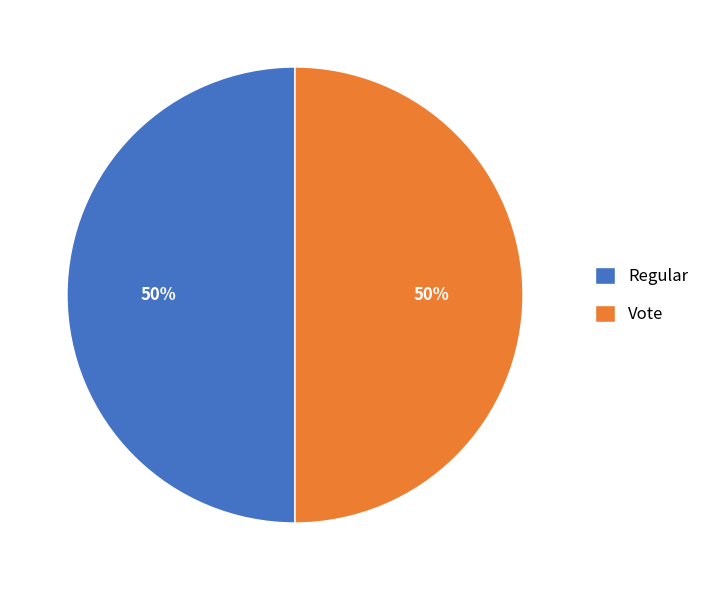

Is it true that Regular is 50% of the pie?

True